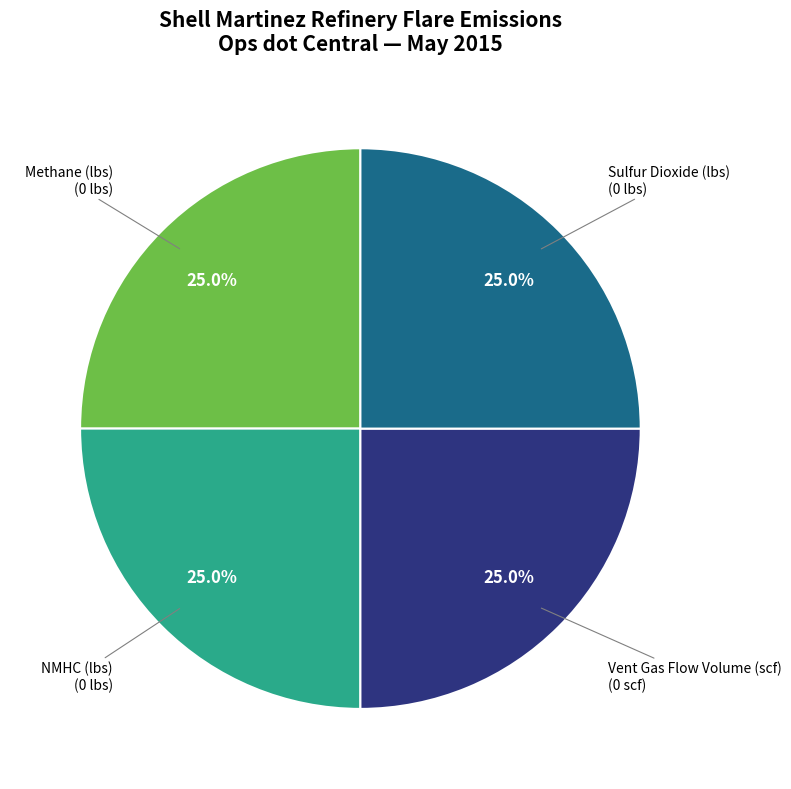

Does any single category account for the majority?

No